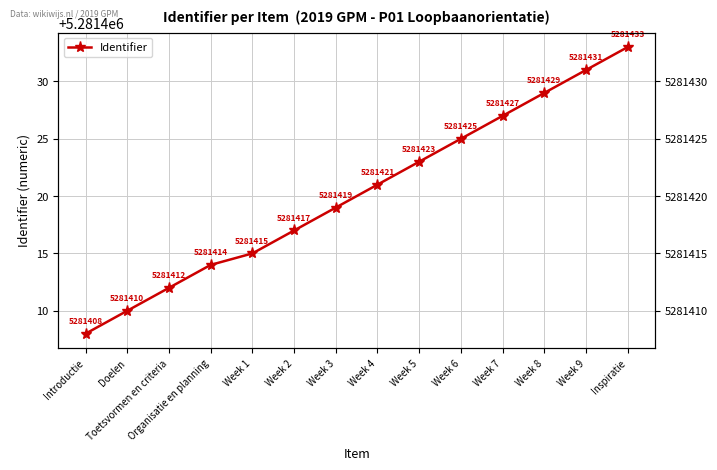

How many distinct data groups are displayed?

1